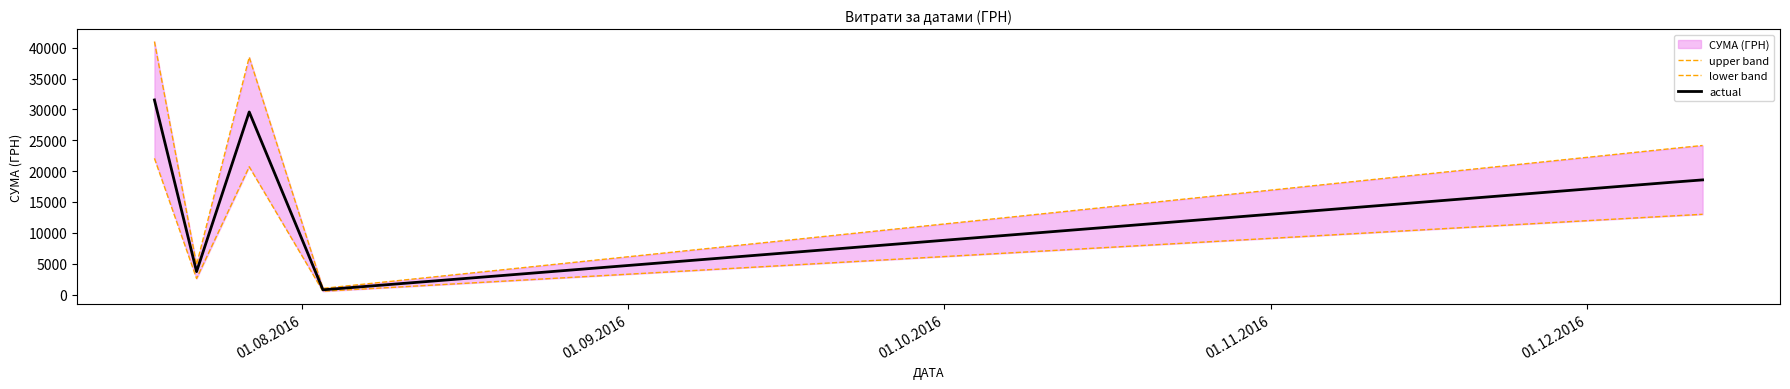

Rank the series by their maximum value, from highest to lowest.

upper band, actual, lower band